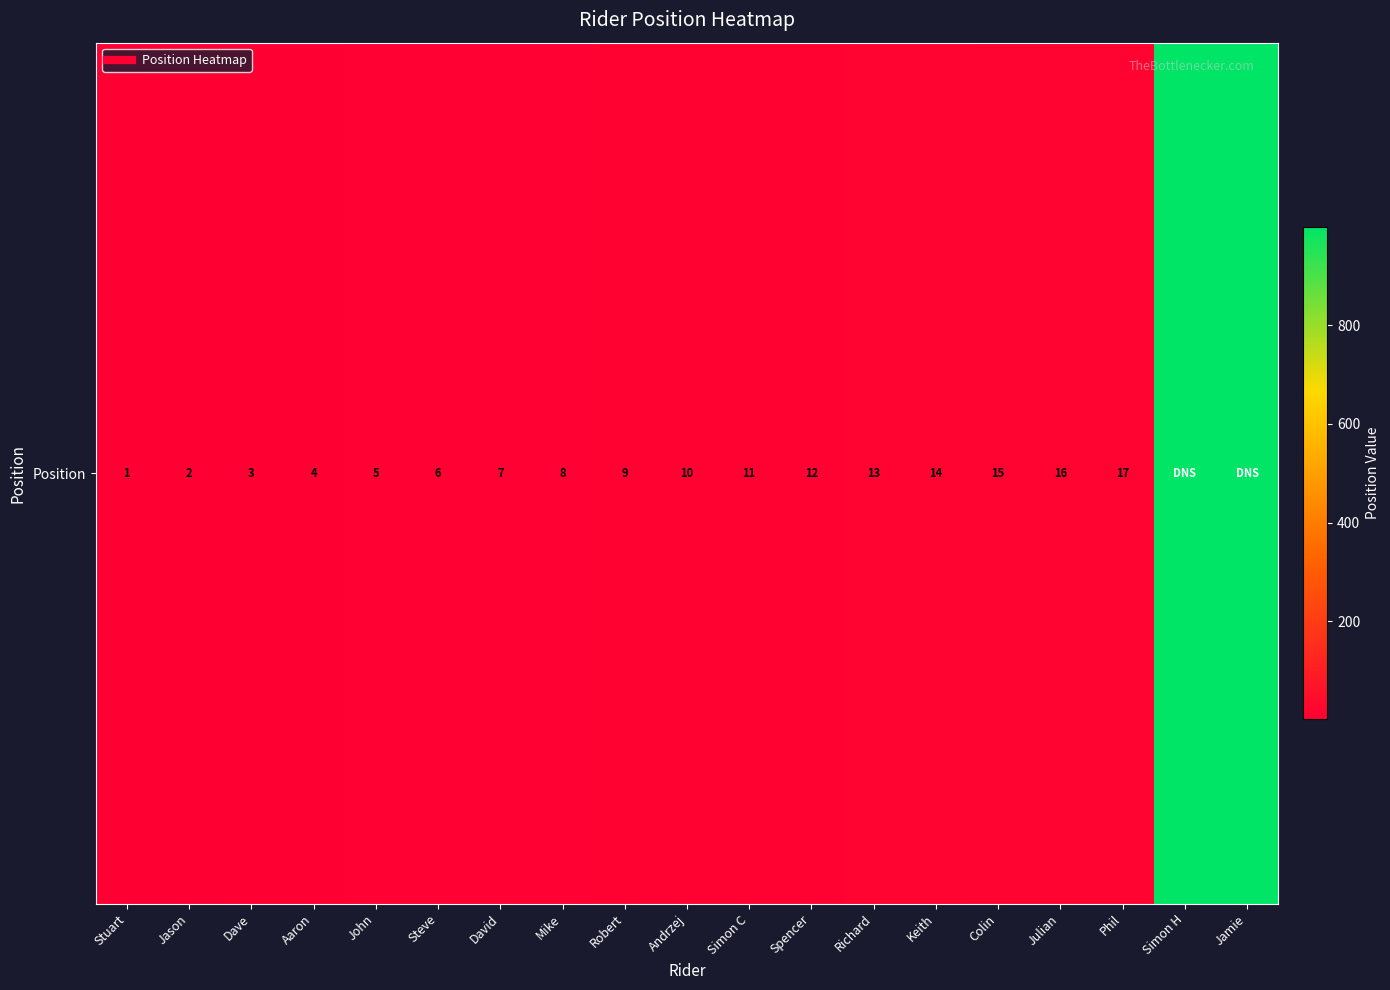

What is the average value?

113